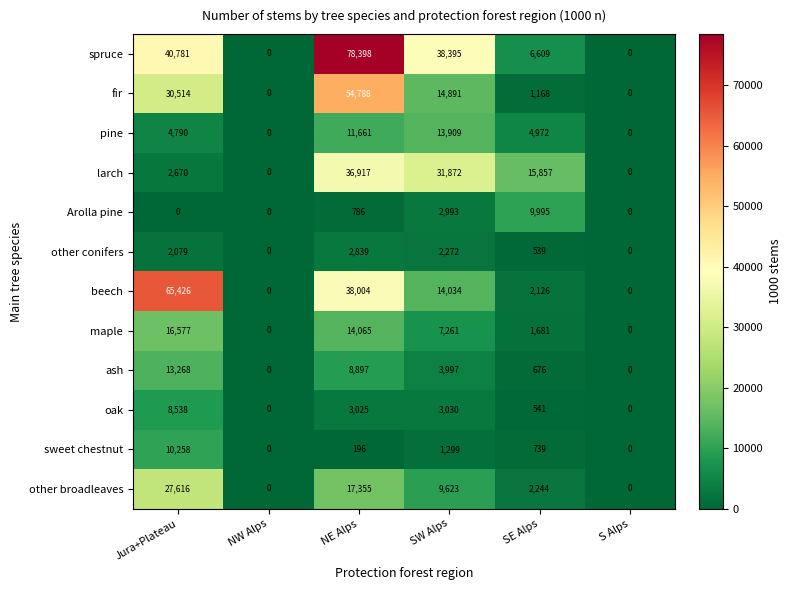

What is the sum of the beech values at NE Alps and NW Alps?

38004